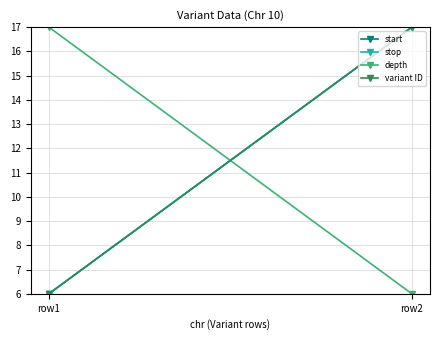

Is the value of stop at row2 greater than the value of depth at row1?

No